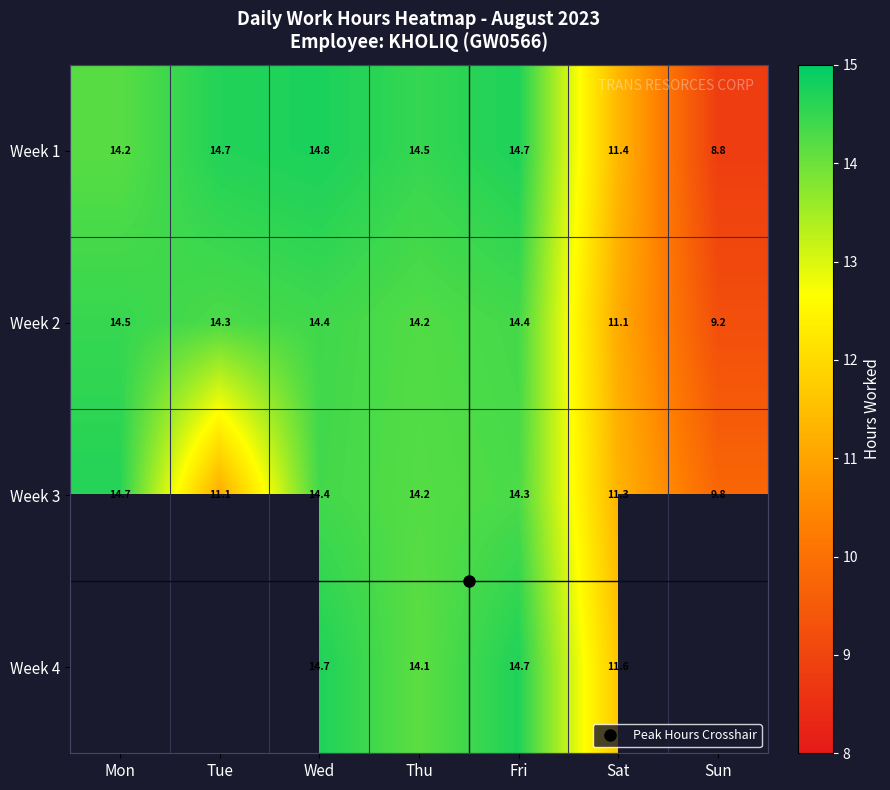

True or false: Week 4 has a value of 14.7 at Fri.

True